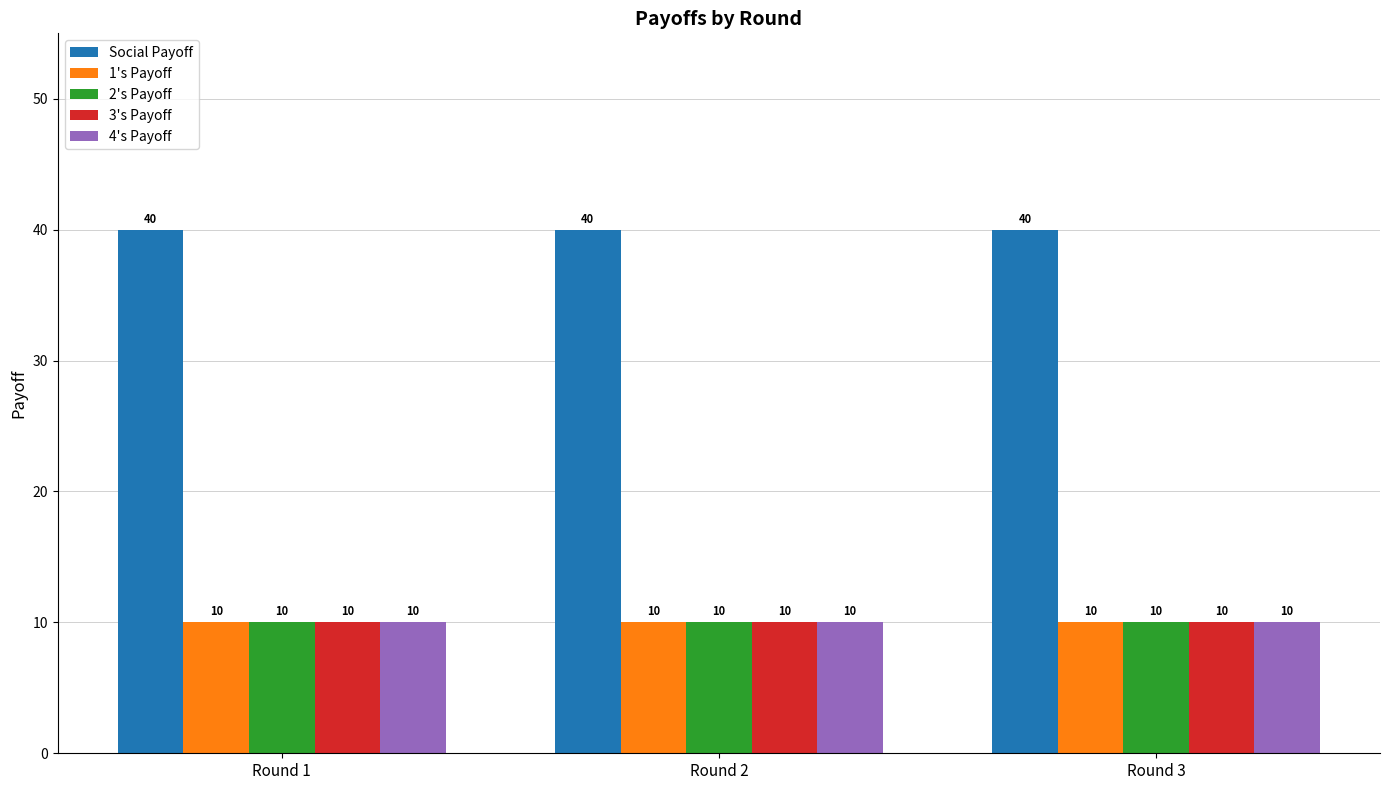

What is the greatest value displayed?

40